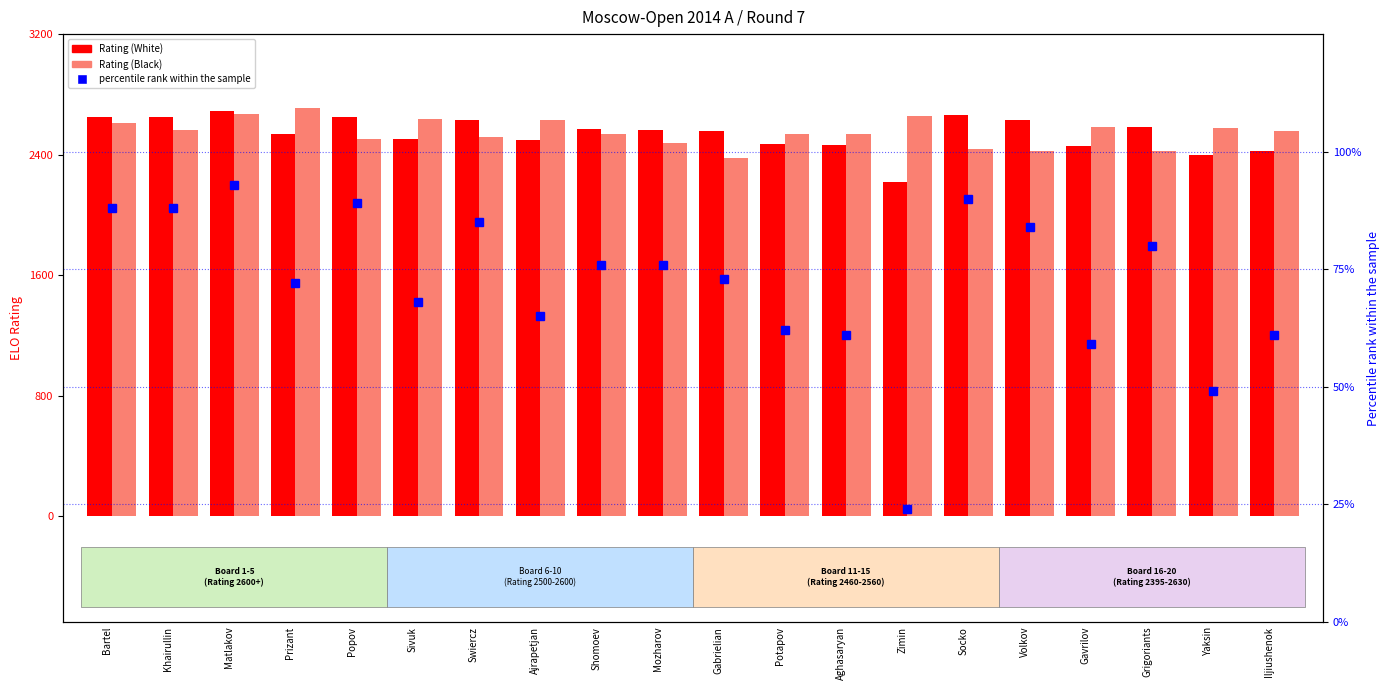

List the labels in order of Rating (White) value, smallest first.

Zimin, Yaksin, Iljiushenok, Gavrilov, Aghasaryan, Potapov, Ajrapetjan, Sivuk, Prizant, Gabrielian, Mozharov, Shomoev, Grigoriants, Volkov, Swiercz, Bartel, Khairullin, Popov, Socko, Matlakov